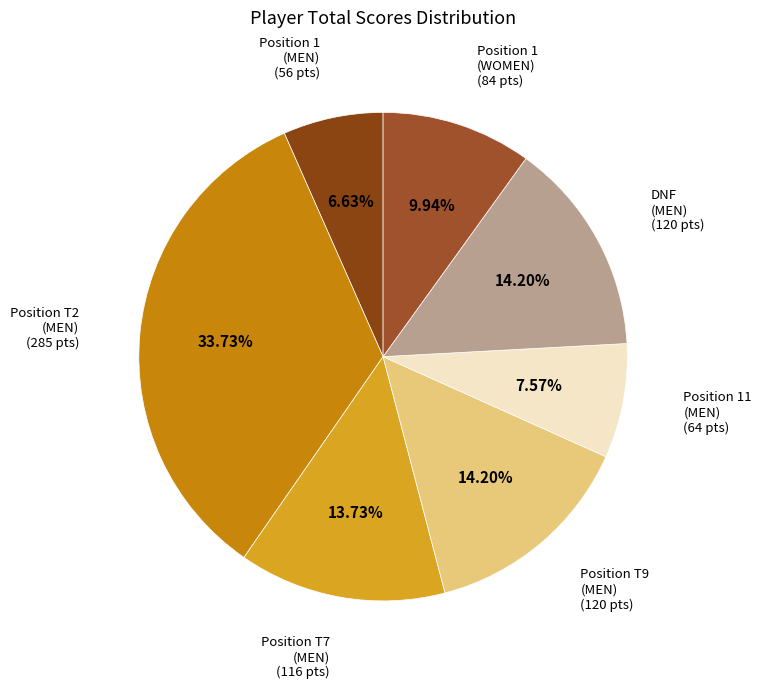

Count the number of slices in the pie.

7